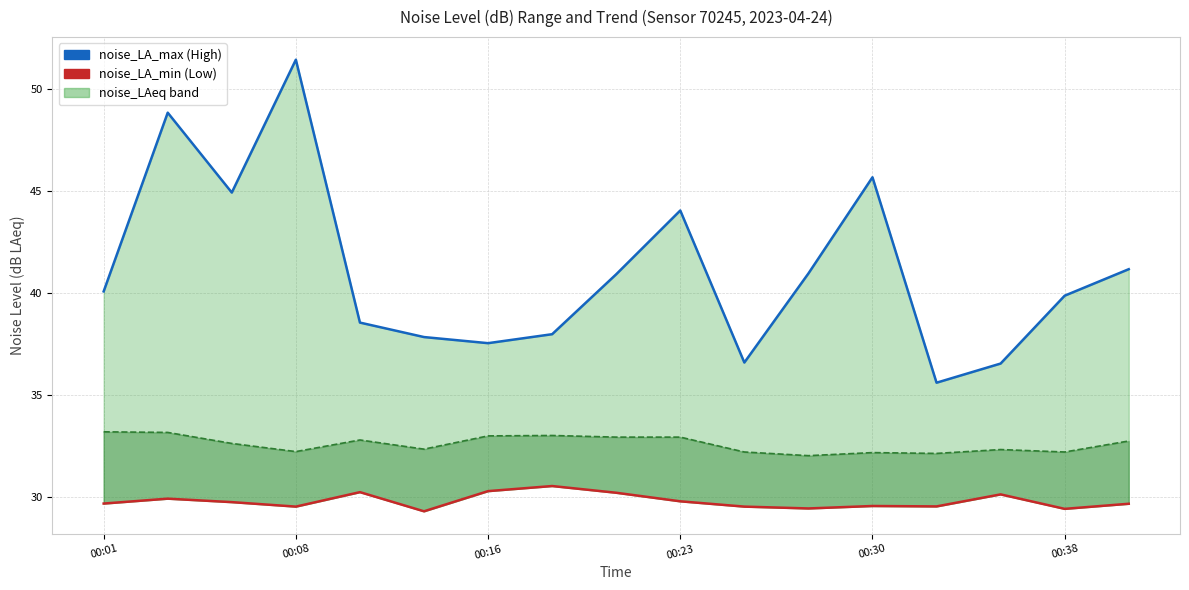

What is the minimum value for noise_LA_max line?

35.6